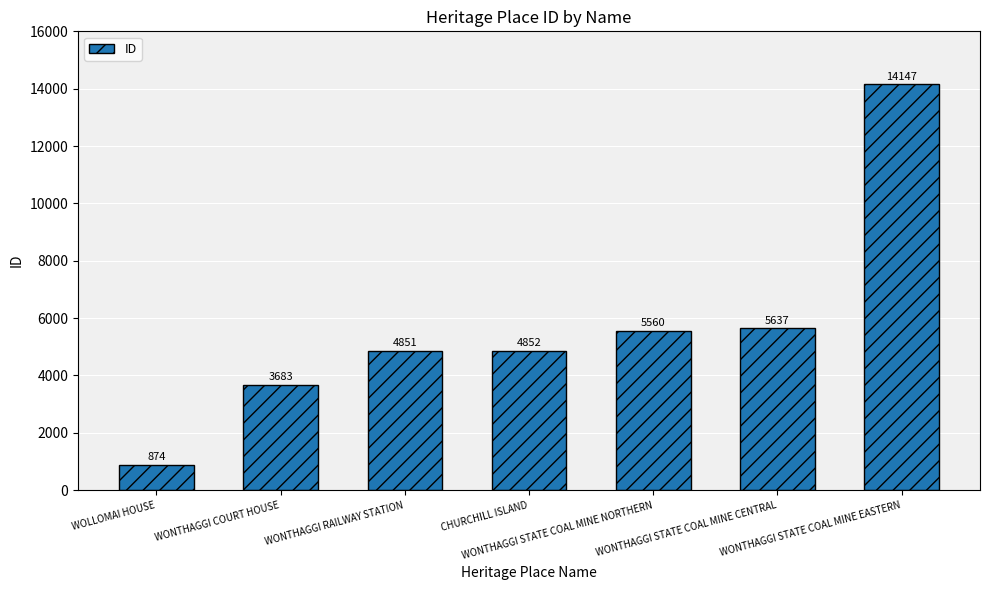

Reading left to right, extract all data points from this chart.

WOLLOMAI HOUSE=874	WONTHAGGI COURT HOUSE=3683	WONTHAGGI RAILWAY STATION=4851	CHURCHILL ISLAND=4852	WONTHAGGI STATE COAL MINE NORTHERN=5560	WONTHAGGI STATE COAL MINE CENTRAL=5637	WONTHAGGI STATE COAL MINE EASTERN=14147